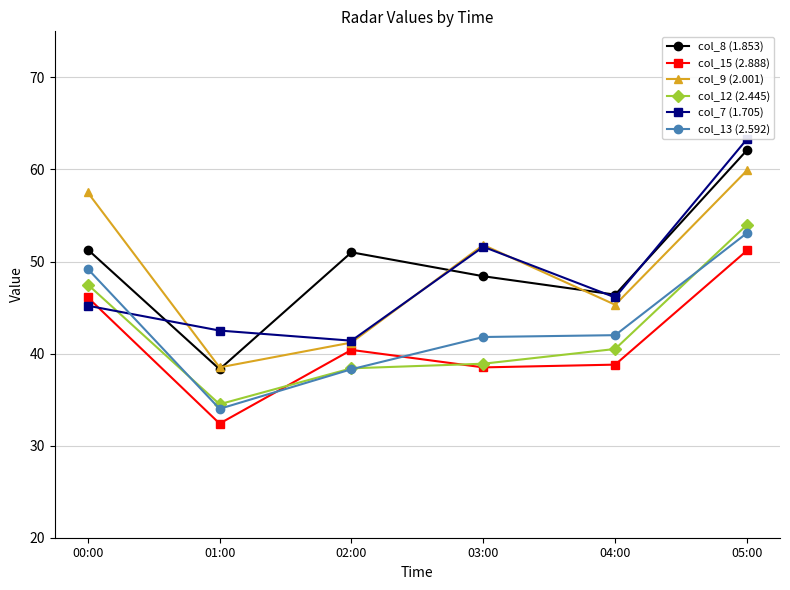

The col_15 (2.888) series shows 32.4 at 01:00. True or false?

True